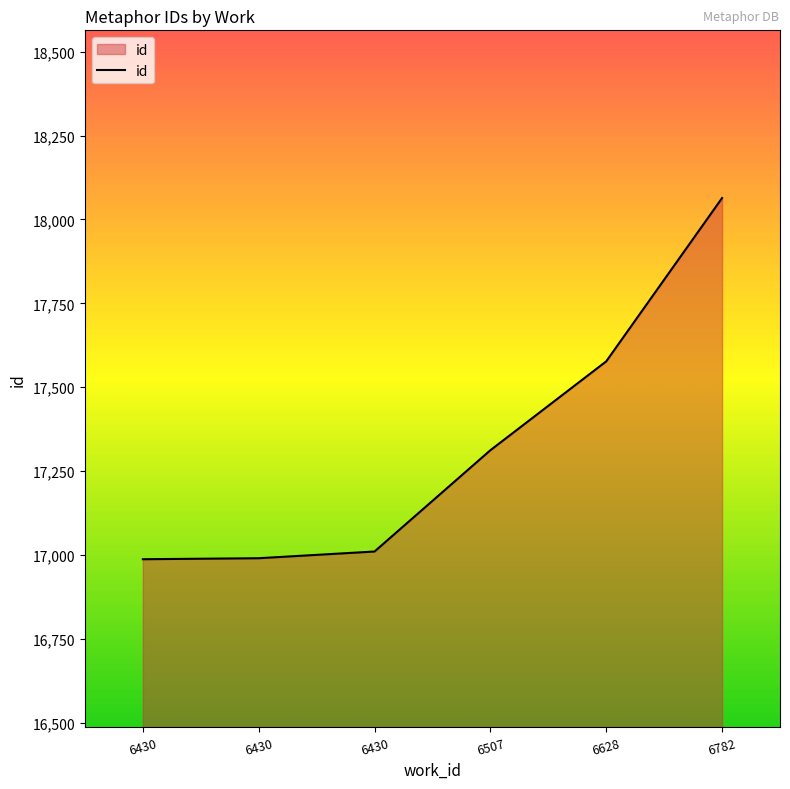

What is the ratio of the value at 6430 to the value at 6430?

1.0